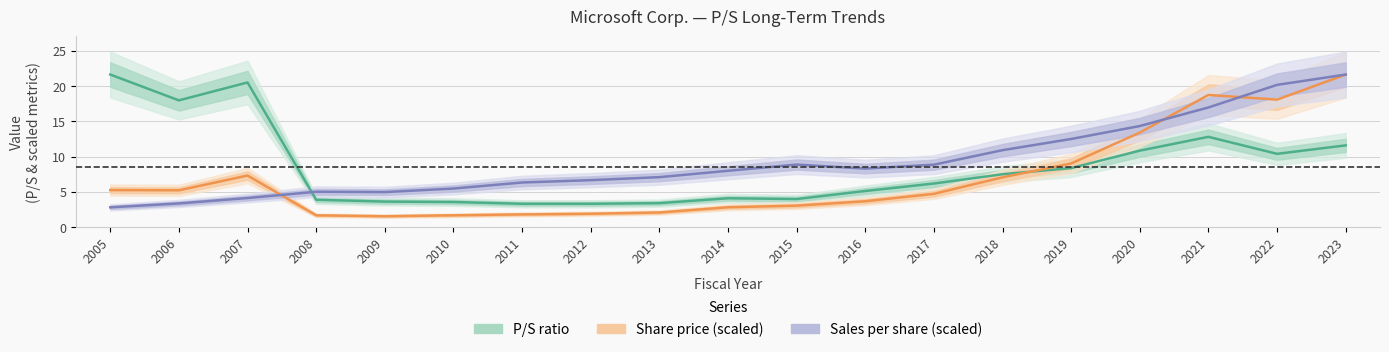

At which category does the chart reach its peak across all series?

2005